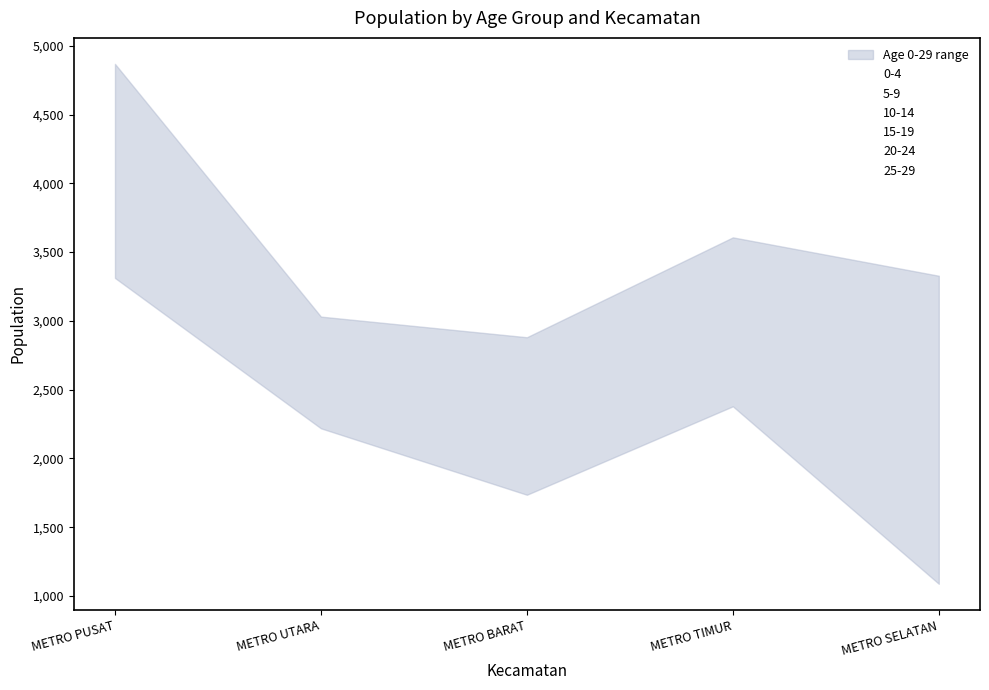

Reading left to right, extract all data points from this chart.

0-4: 3312	2219	1736	2399	1089
5-9: 4623	2849	2881	2379	3328
10-14: 4868	3031	2406	3607	1512
15-19: 4420	2778	2285	3468	1294
20-24: 4437	2715	2362	3300	1464
25-29: 4394	2918	2417	3237	1545